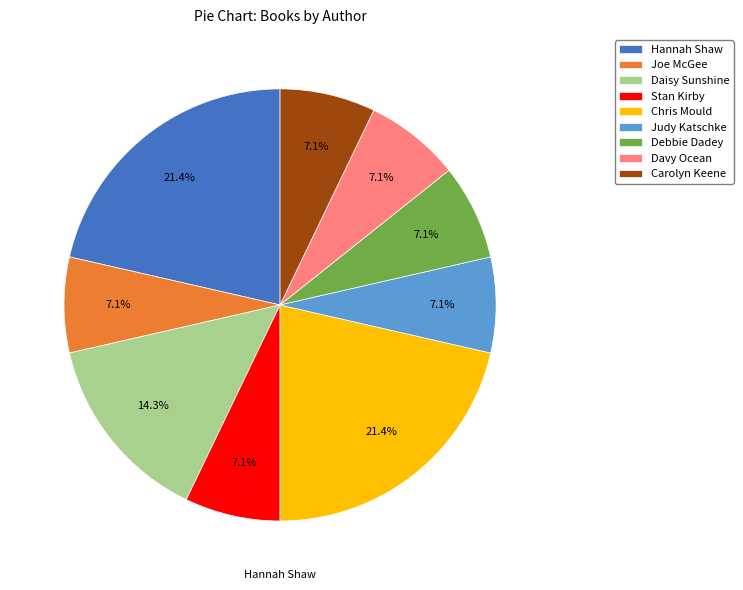

Is there a majority slice in this chart?

No